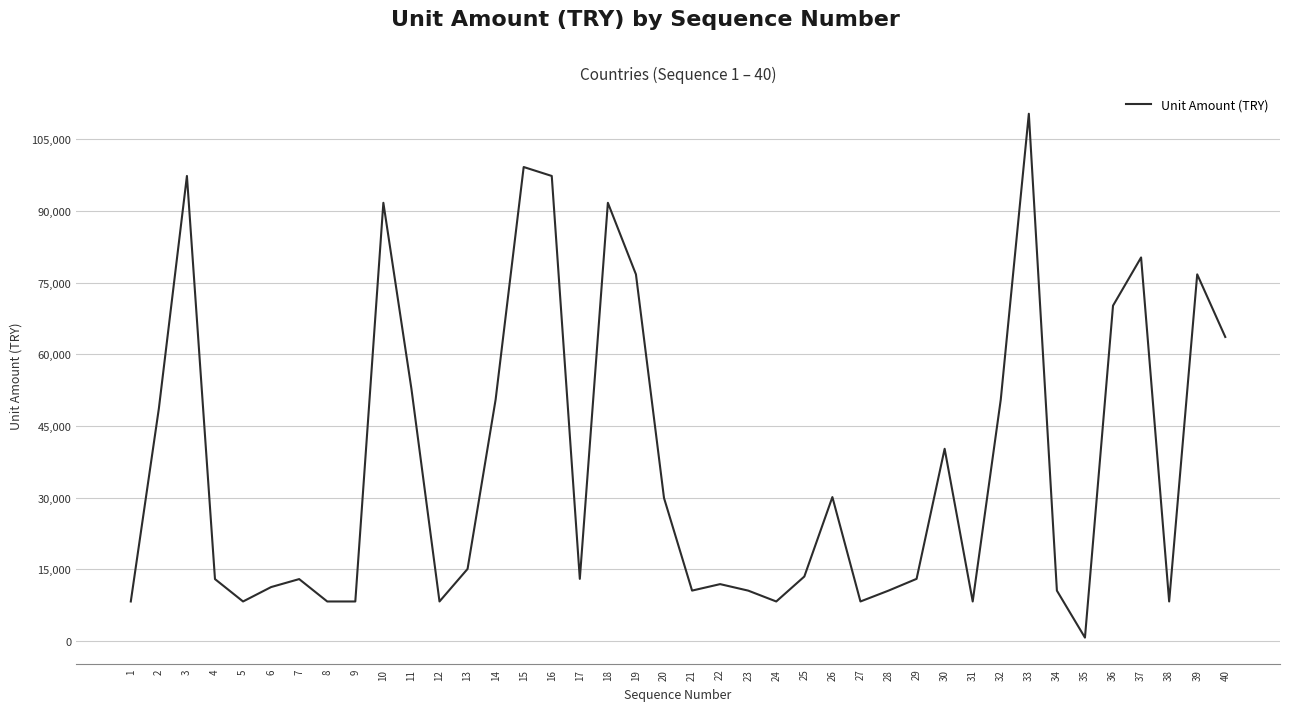

Which label corresponds to the largest value in the chart?

33